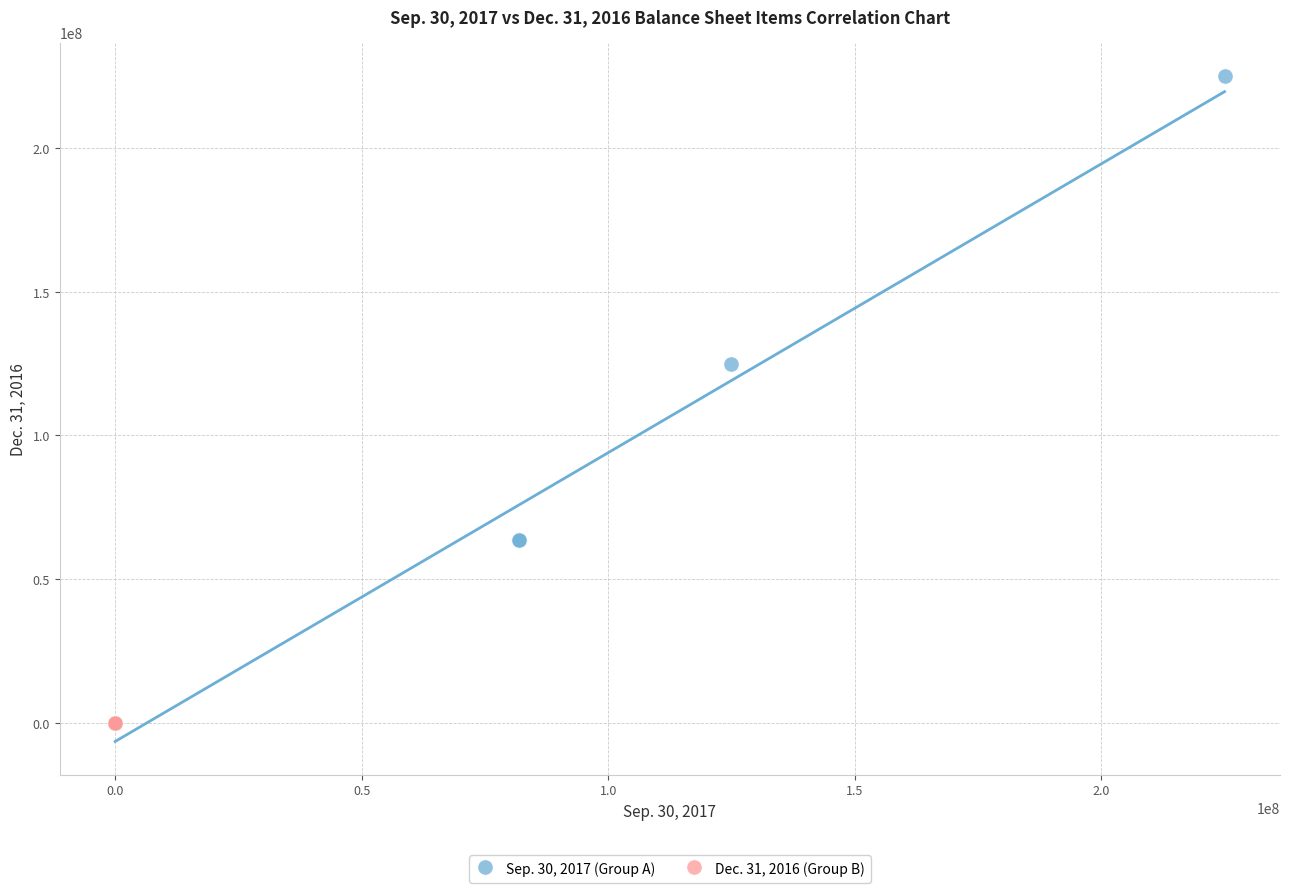

What are all the series names shown in the legend?

Sep. 30, 2017 (Group A), Dec. 31, 2016 (Group B)